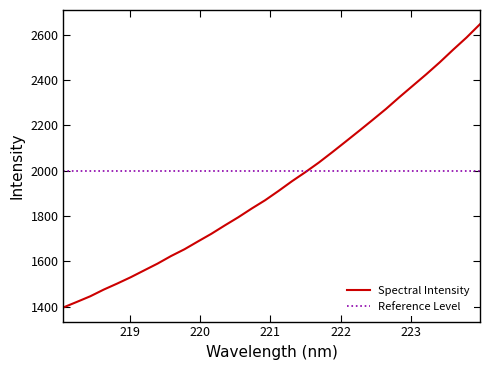

What is the change in value from 221.6902 to 221.8812?

+45.7